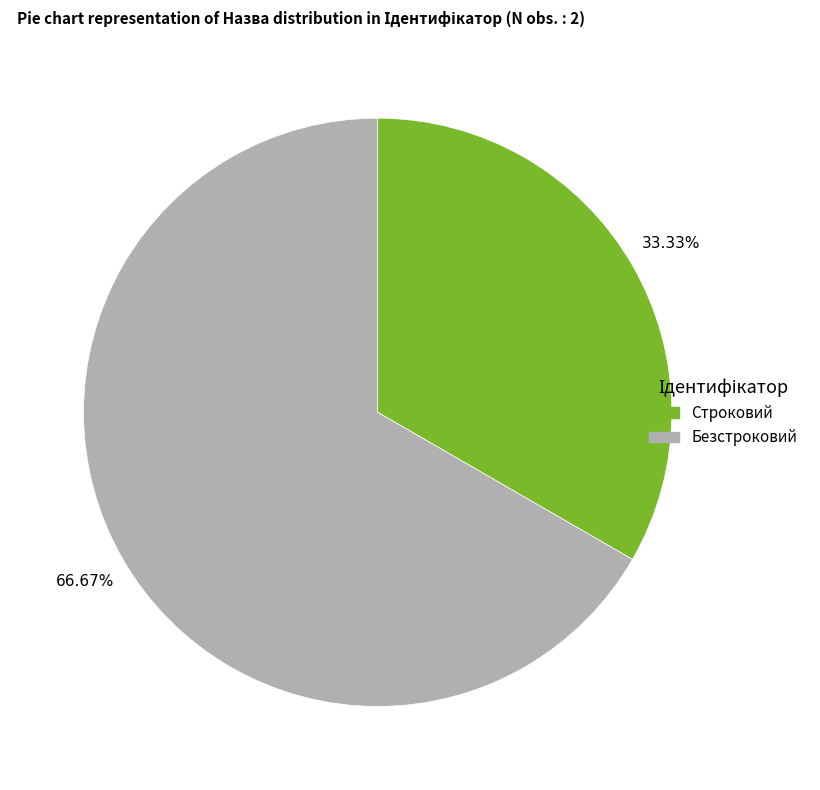

Between Строковий and Безстроковий, which is larger?

Безстроковий